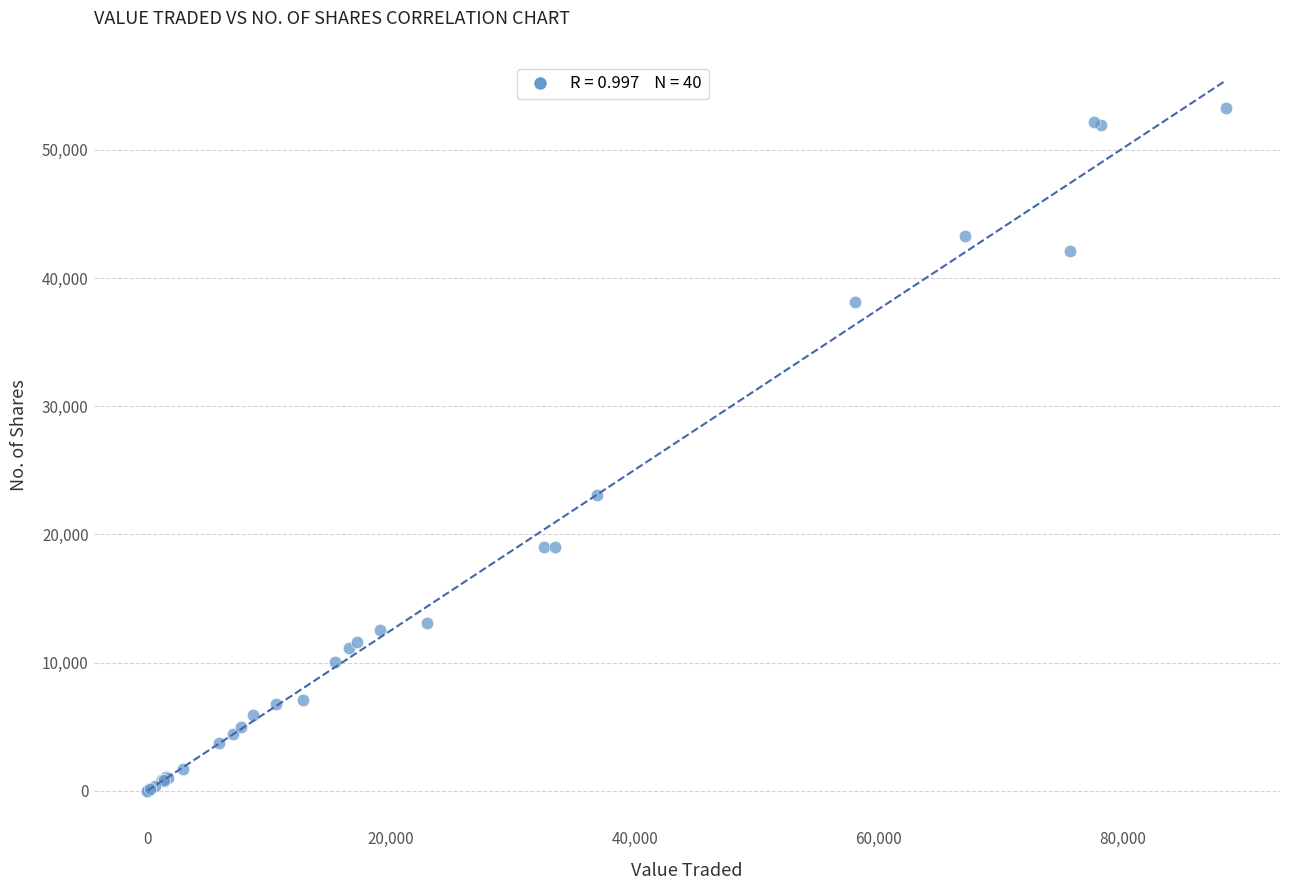

What Y value in the scatter plot is closest to 26622?

23050